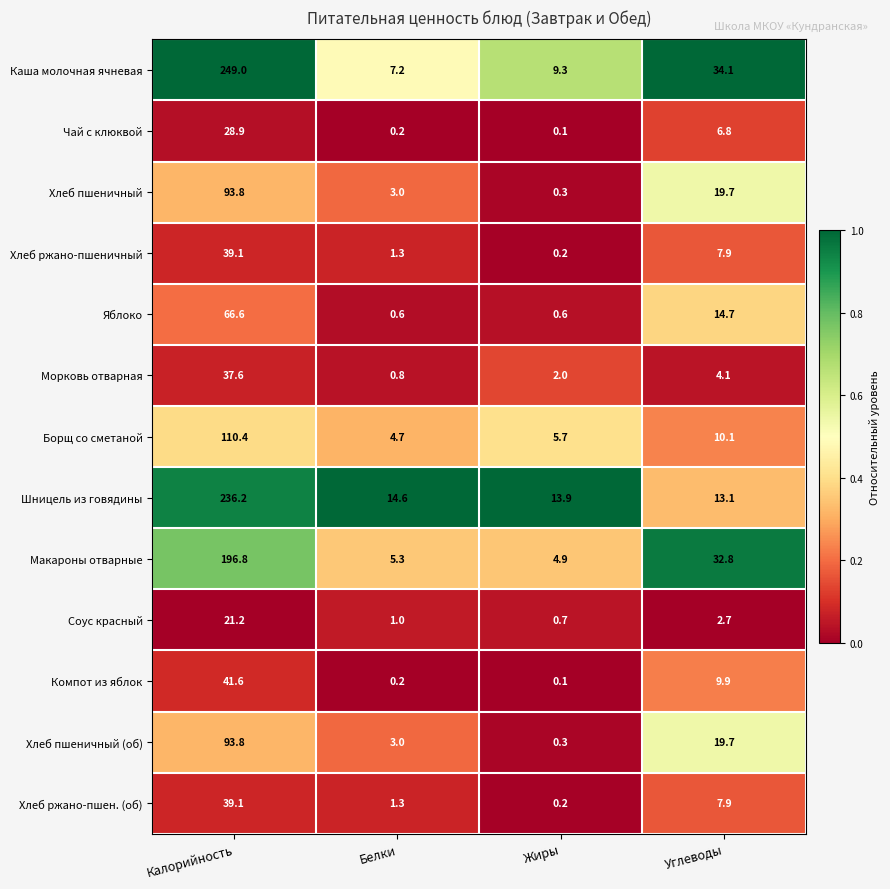

At which category does the chart reach its minimum across all series?

Жиры